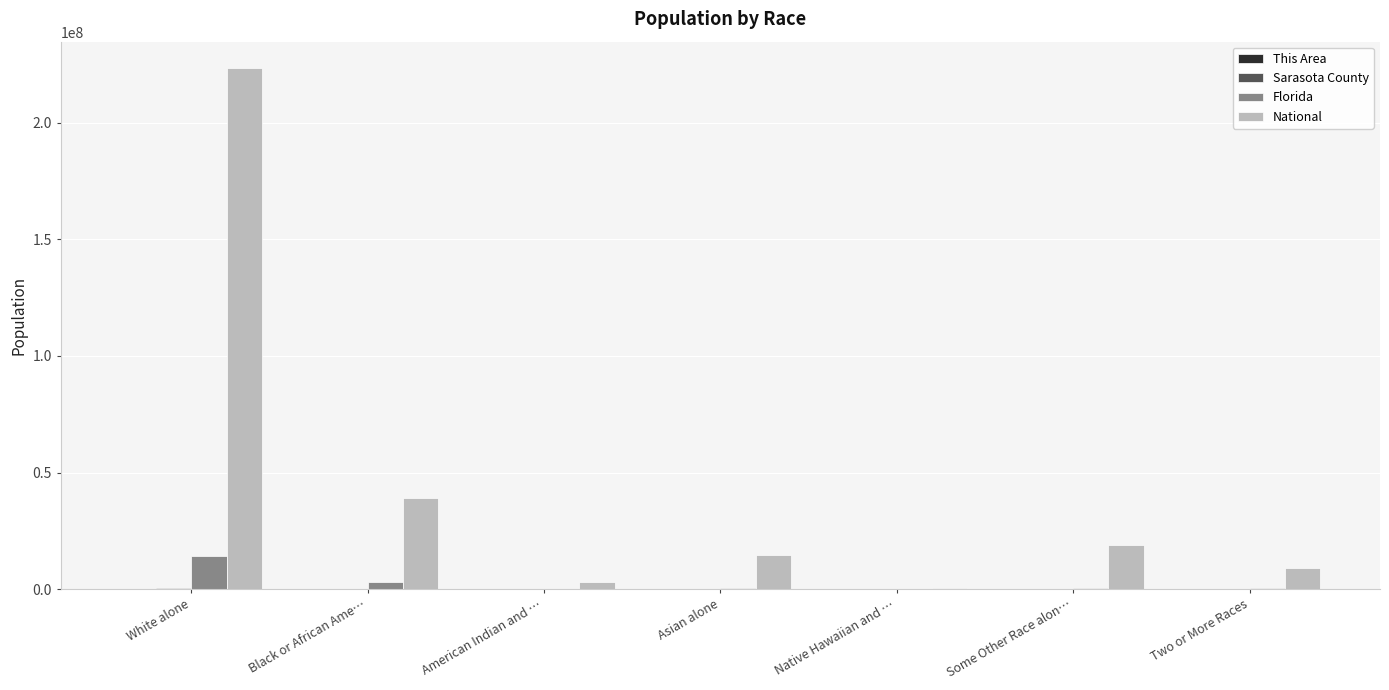

What is the sum of all National values?

308745538